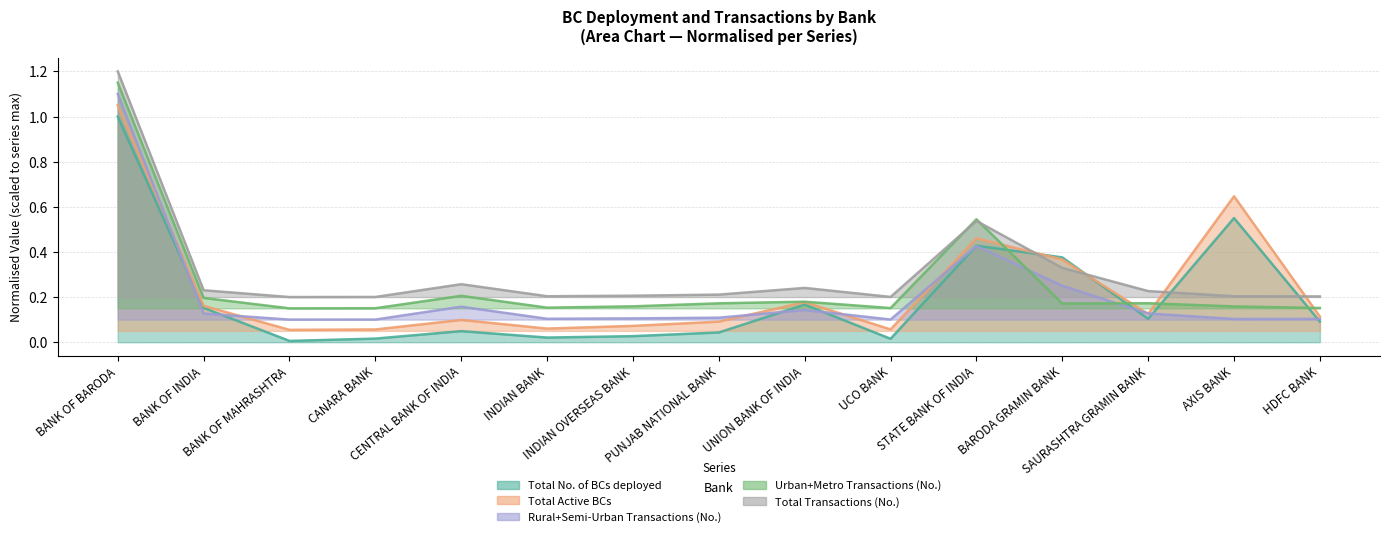

After their last crossing, which series has the higher values: Rural+Semi-Urban Transactions (No.) or Urban+Metro Transactions (No.)?

Urban+Metro Transactions (No.)